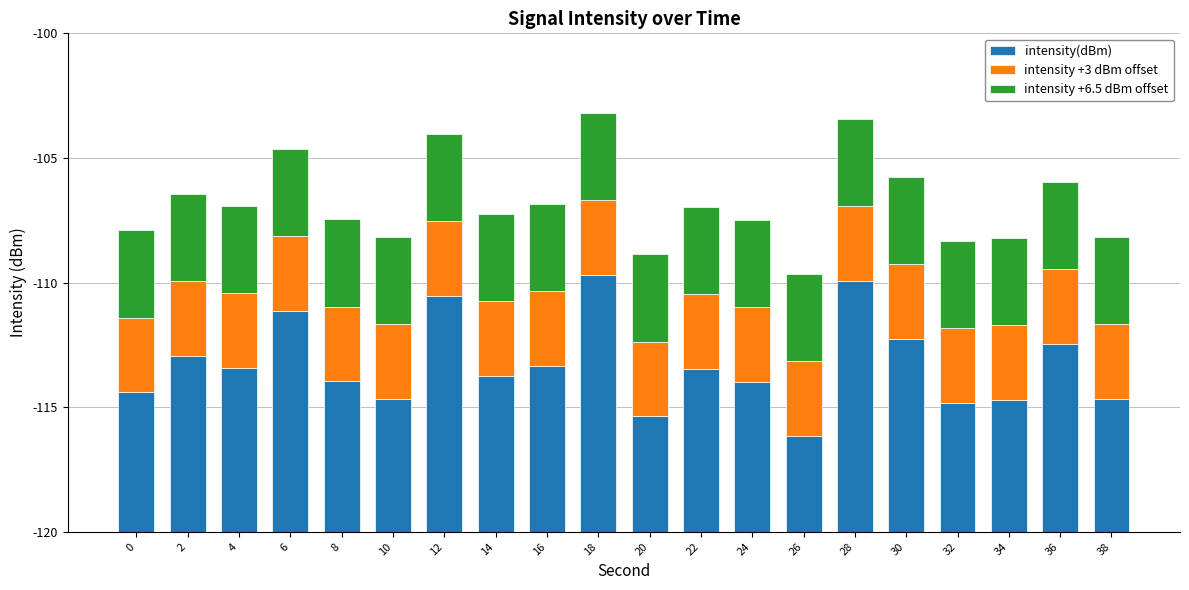

Which series has the largest total across all categories?

intensity(dBm)